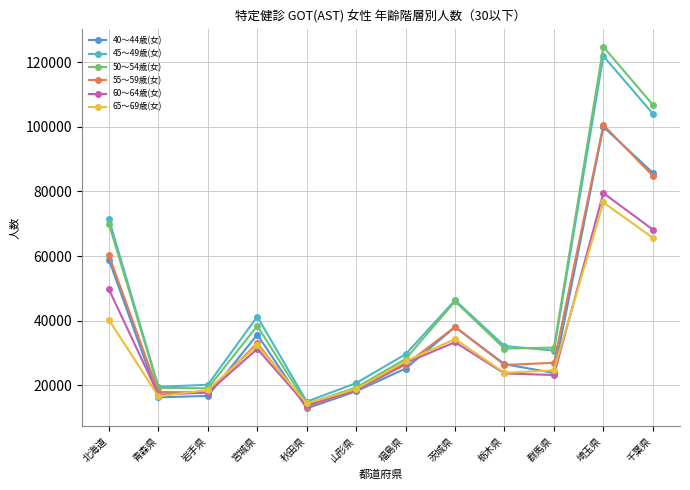

What is the average value of the 65～69歳(女) series?

32732